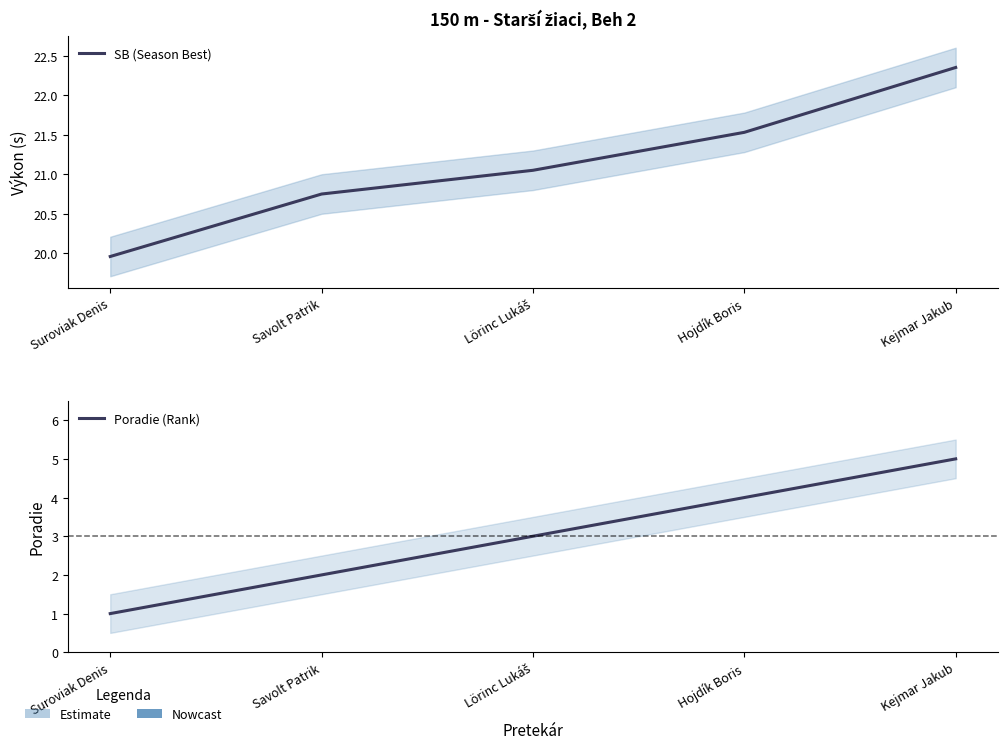

True or false: SB (Season Best) and Poradie (Rank) intersect in this chart.

False